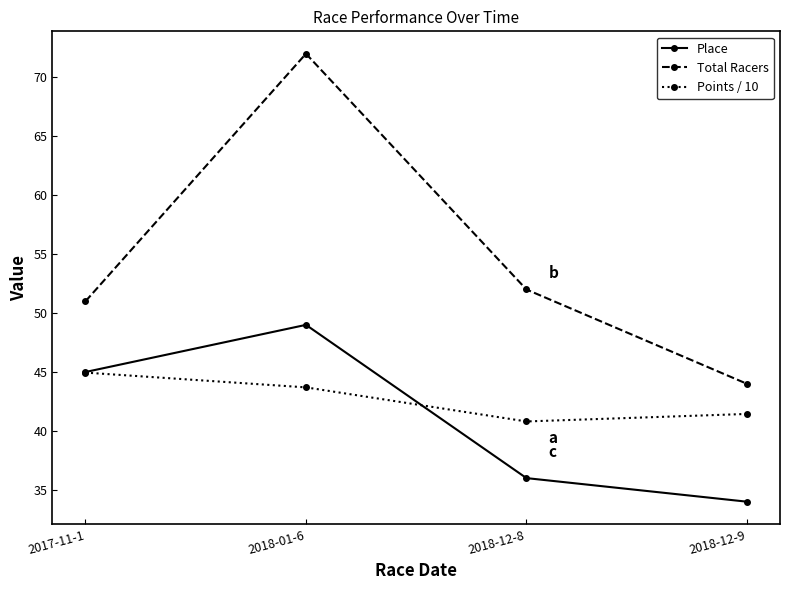

At how many categories does at least one series exceed 36?

4